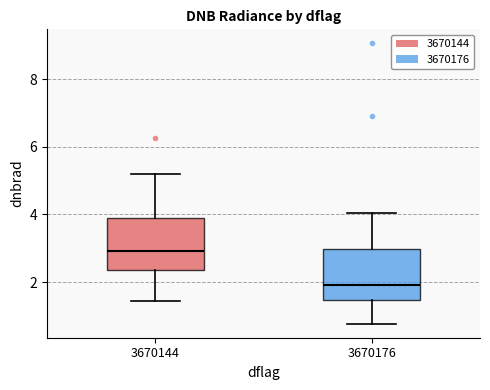

Reading left to right, transcribe this box plot: for each box, give where its median line is, the range the box spans, and where its two whiskers end, as read against the y-axis. The values are not printed on the chart, so give them approximately, as read against the axis.

3670144: median 3.0, box 2.4 to 3.8, whiskers 1.4 to 5.2
3670176: median 2.0, box 1.4 to 3.0, whiskers 0.8 to 4.0